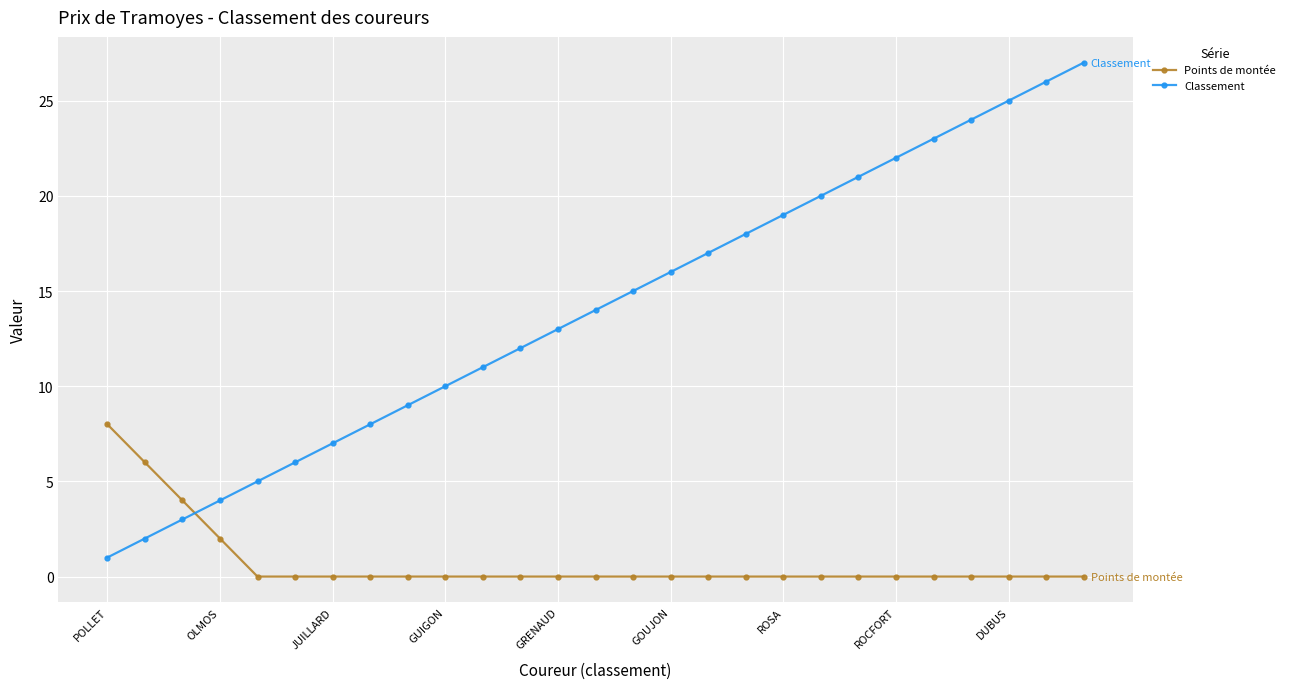

How many distinct data groups are displayed?

2